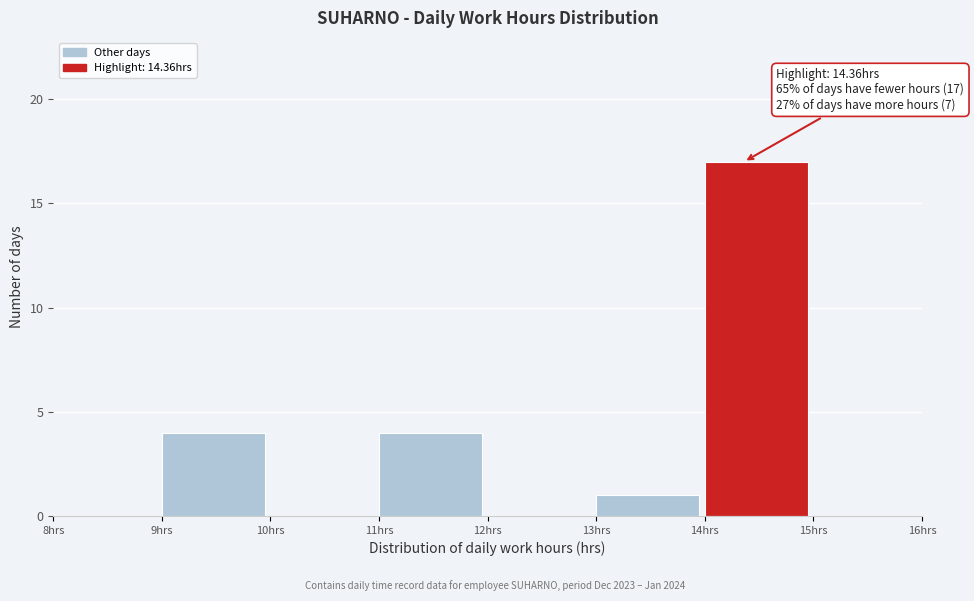

Which range on the x-axis has the tallest bar?

14 to 15